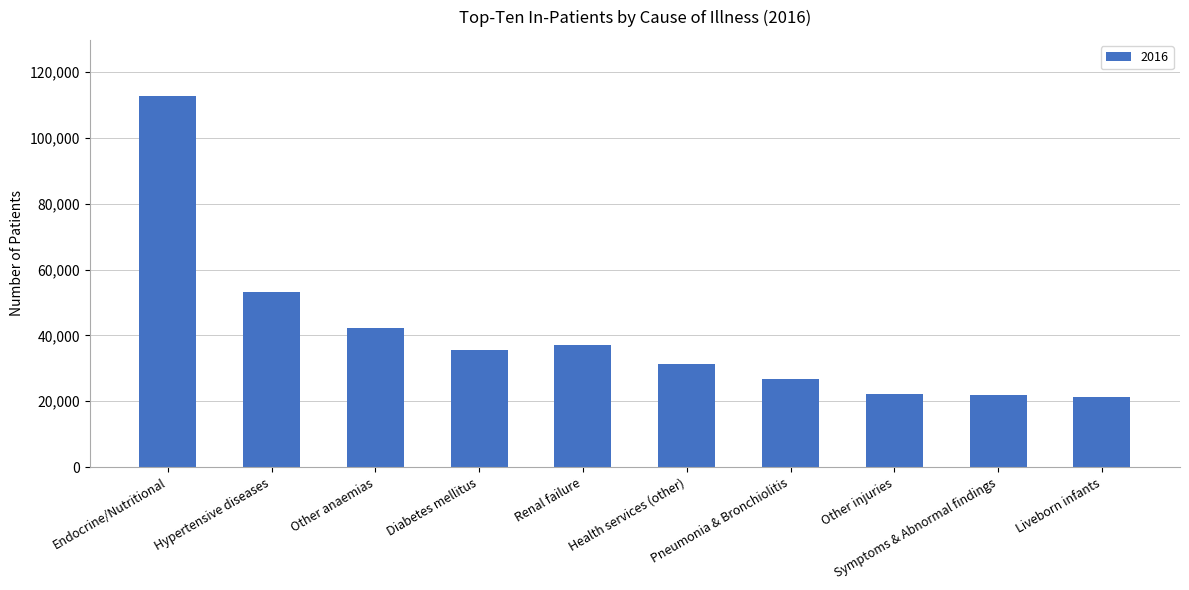

What is the difference between the maximum and minimum values?

91686